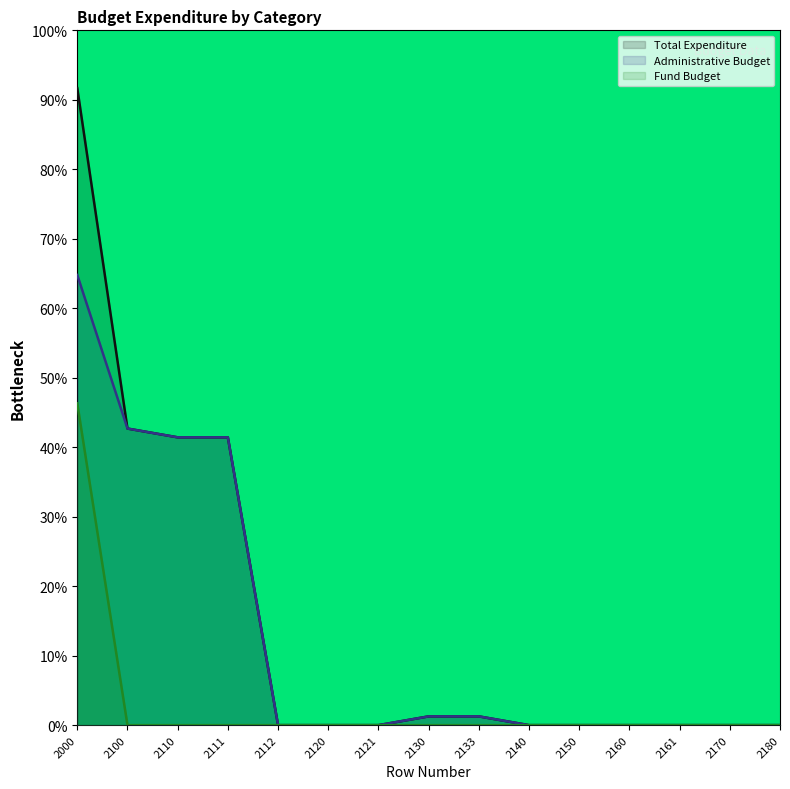

The value of Administrative Budget at 2120 is 0.0. True or false?

True